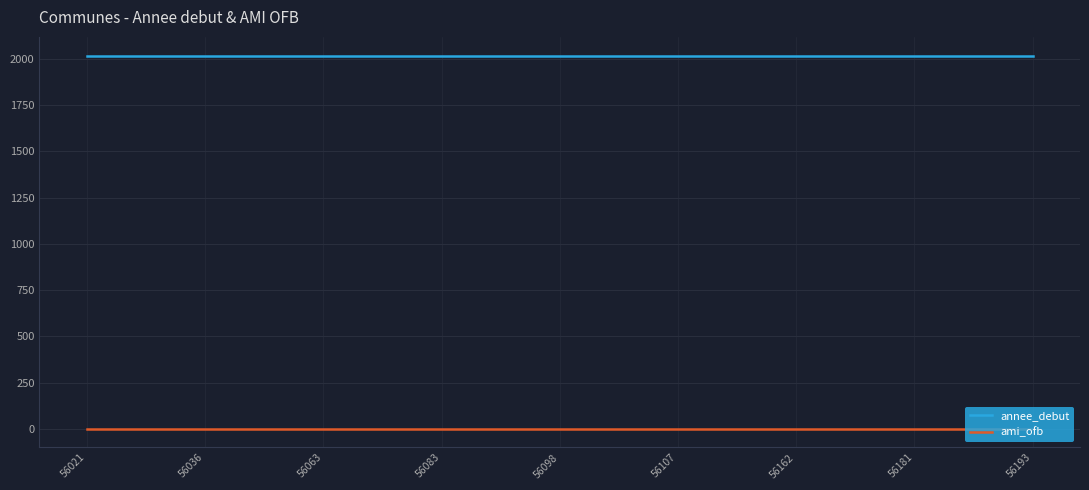

True or false: annee_debut and ami_ofb intersect in this chart.

False